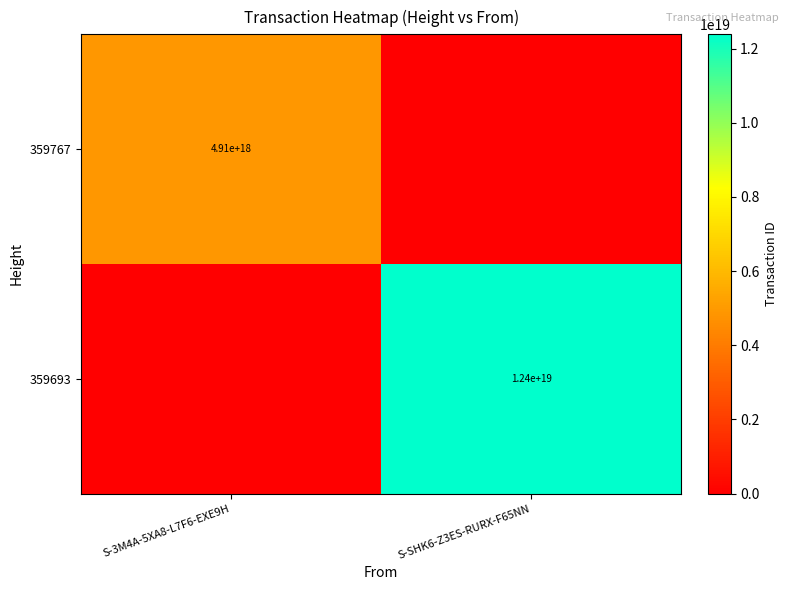

Is it true that 359693 equals 17085329948068163584 at S-SHK6-Z3ES-RURX-F65NN?

False